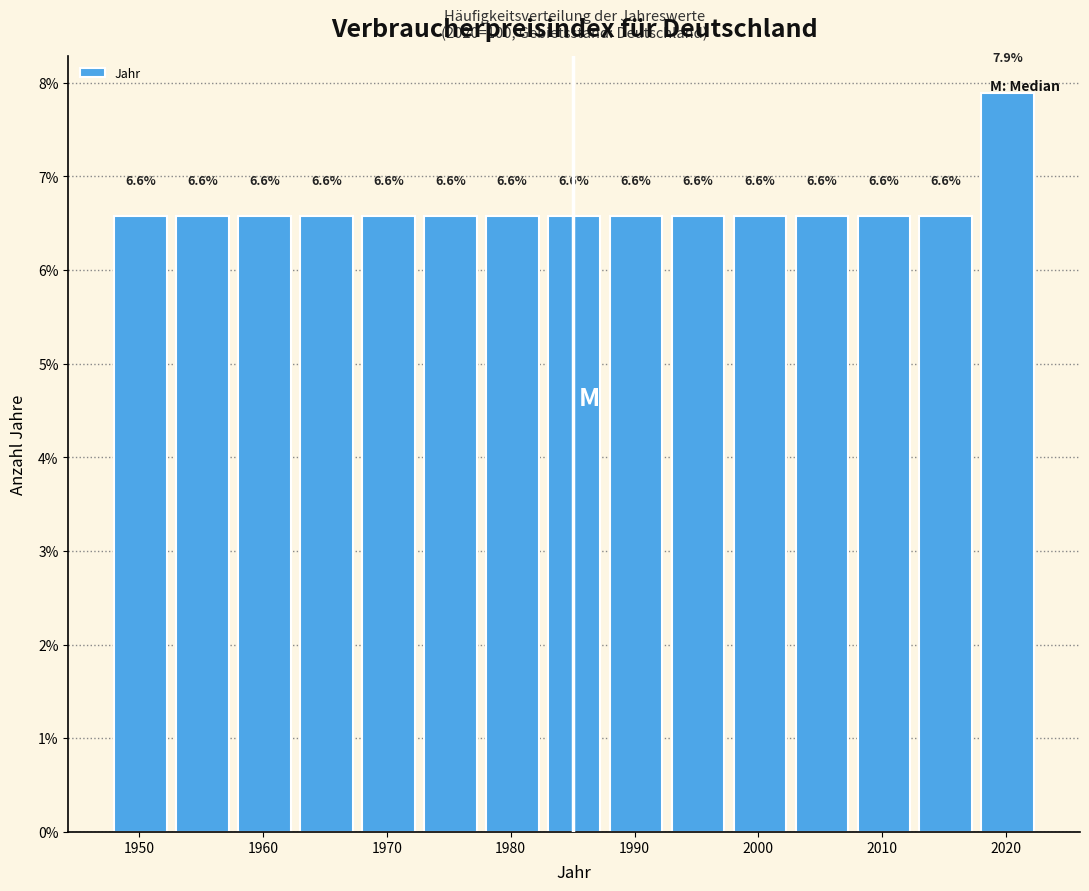

Reading left to right, transcribe this chart: for each bar, give the range it covers on the x-axis and its height.

1948 to 1953: 6.6
1953 to 1958: 6.6
1958 to 1963: 6.6
1963 to 1968: 6.6
1968 to 1973: 6.6
1973 to 1978: 6.6
1978 to 1983: 6.6
1983 to 1988: 6.6
1988 to 1993: 6.6
1993 to 1998: 6.6
1998 to 2003: 6.6
2003 to 2008: 6.6
2008 to 2013: 6.6
2013 to 2018: 6.6
2018 to 2023: 7.9